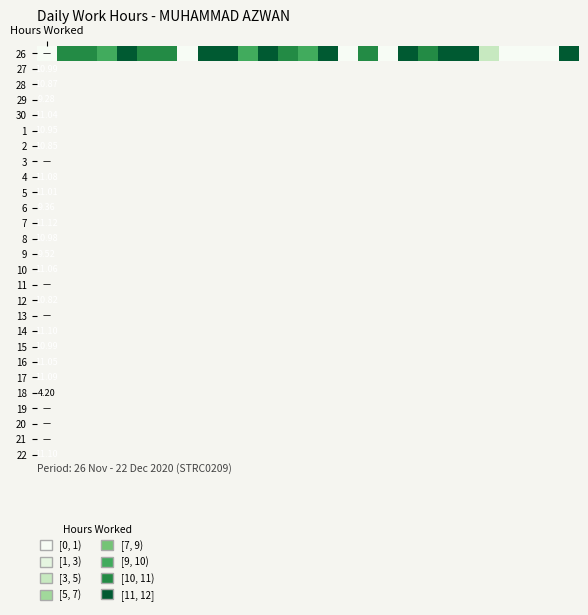

What is the sum of all values?

208.5